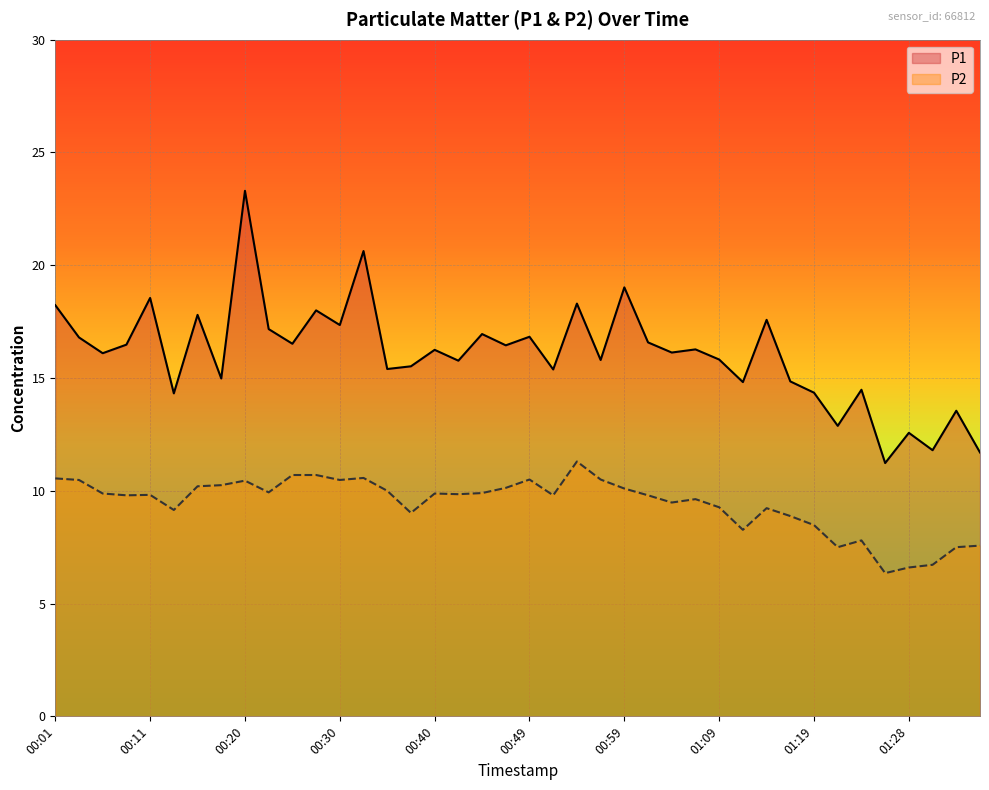

What is the difference between the P1 values at 00:54 and 00:37?

2.8